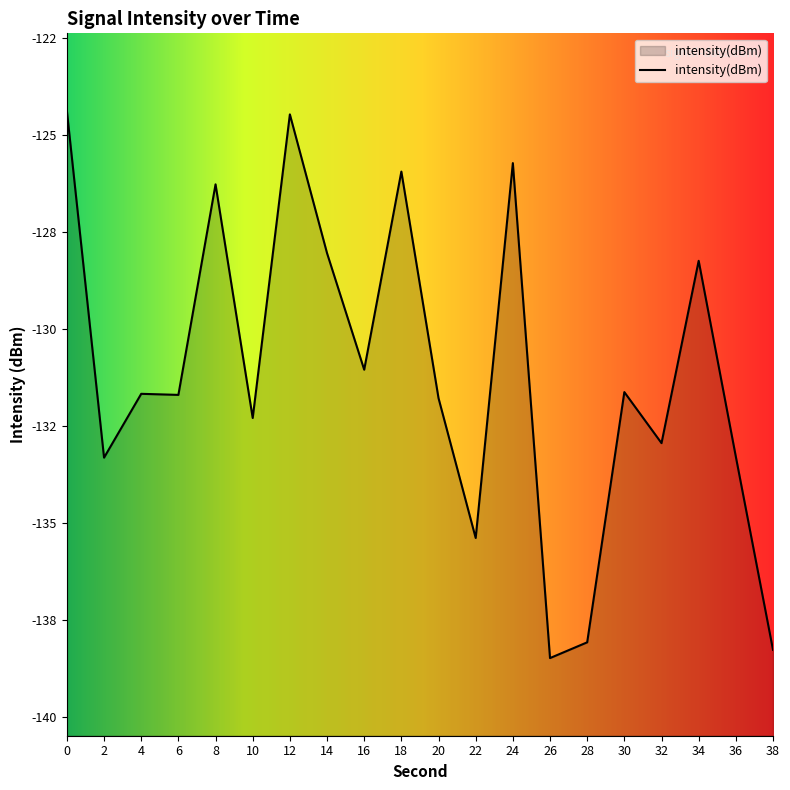

What is the minimum value shown in the chart?

-138.5